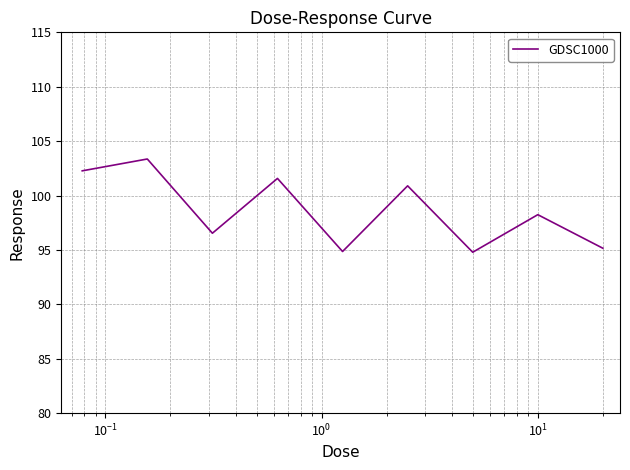

What is the difference between the maximum and minimum values?

8.6